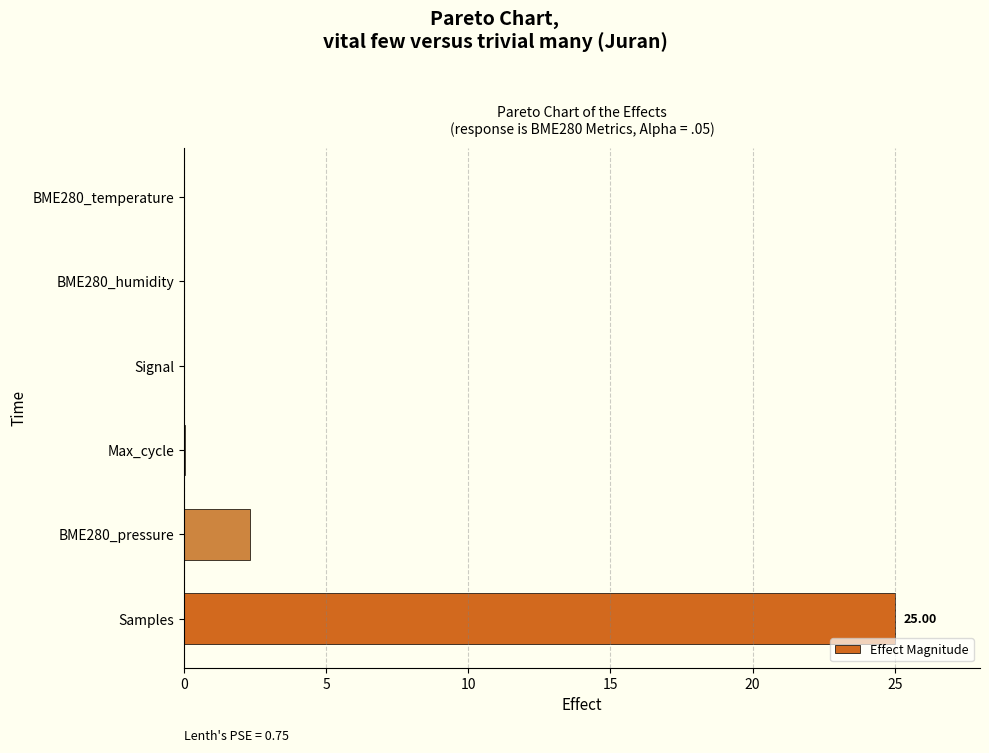

Does the chart contain stacked bars?

No